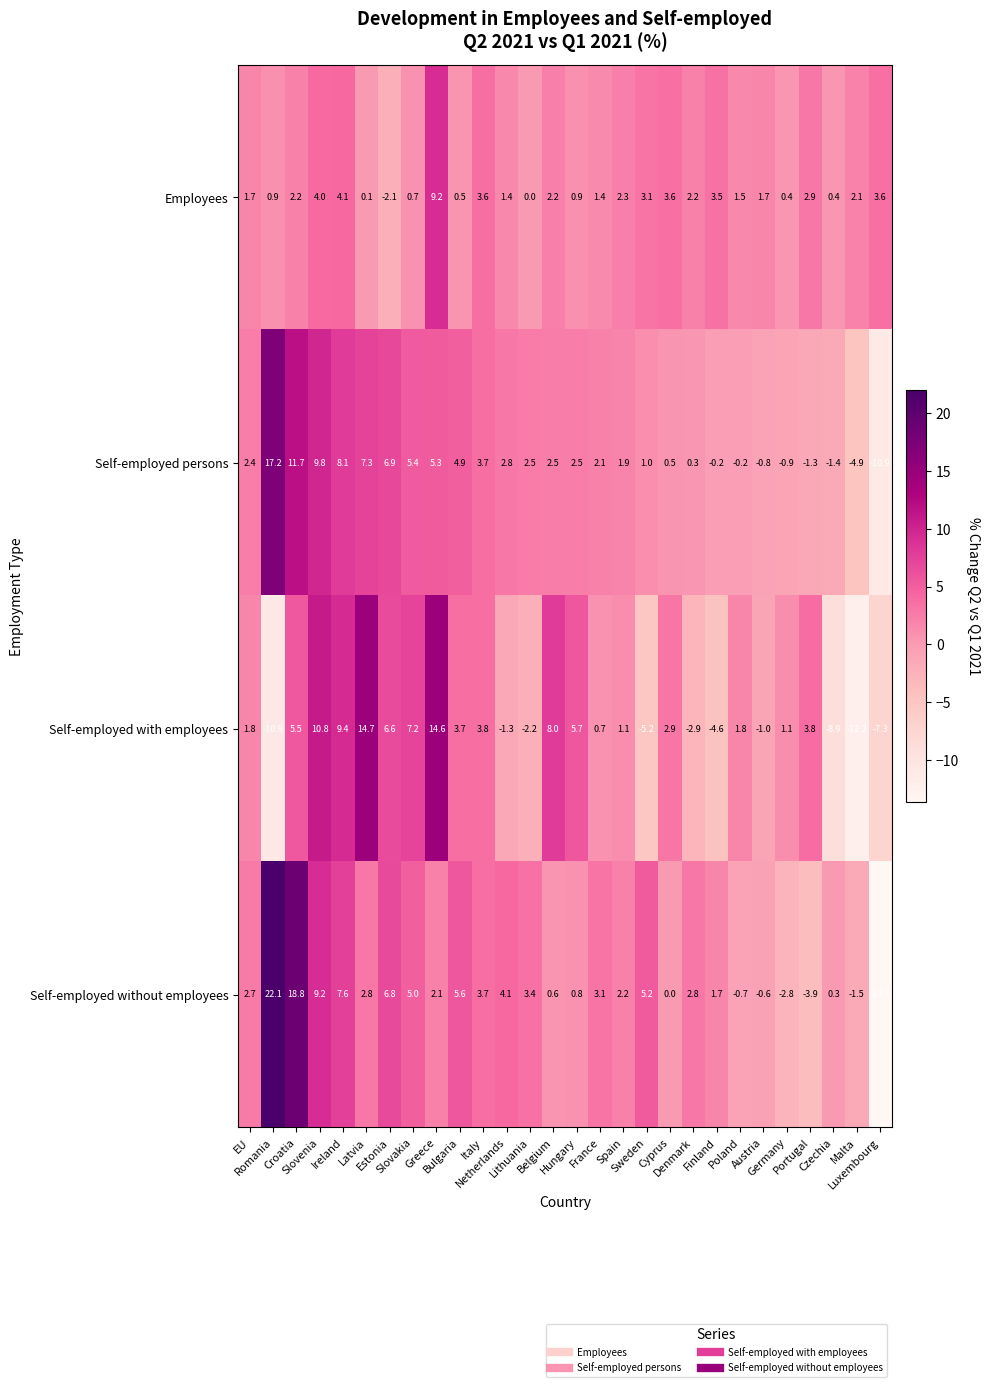

Rank the series by their maximum value, from highest to lowest.

Self-employed without employees, Self-employed persons, Self-employed with employees, Employees